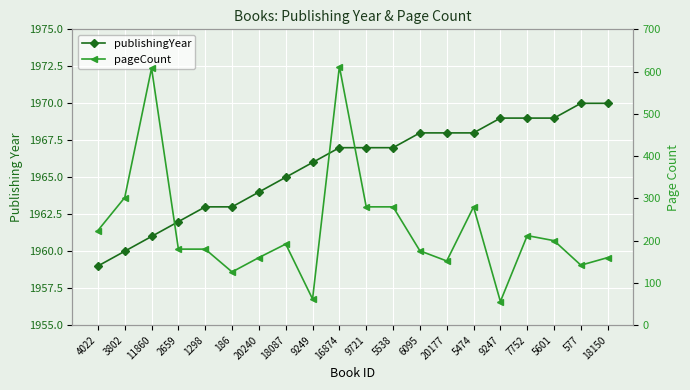

What is the label of the 4th point from the right?

7752